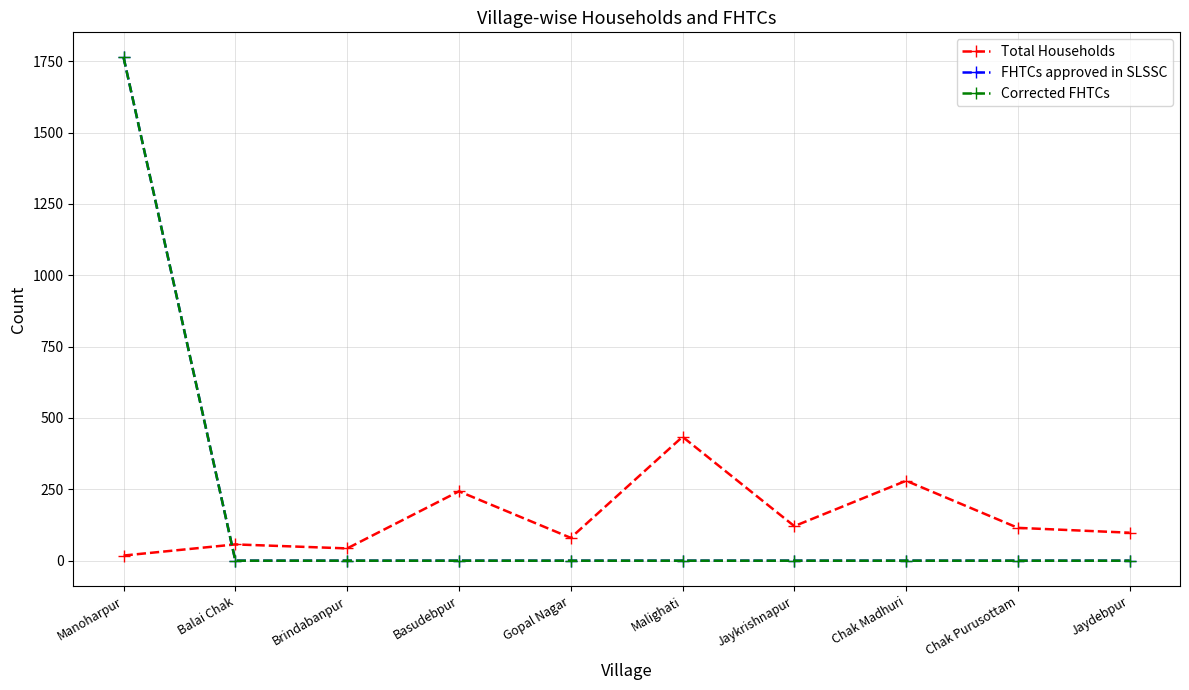

What is the maximum value shown in the chart?

1763